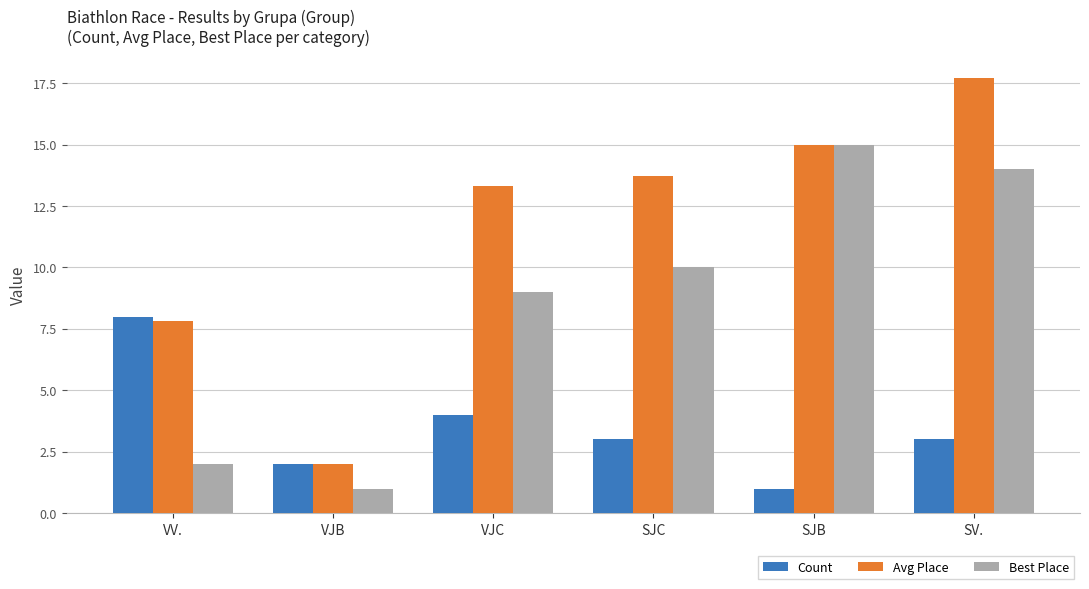

What is the value of the Count bar at the 5th from the left?

1.0